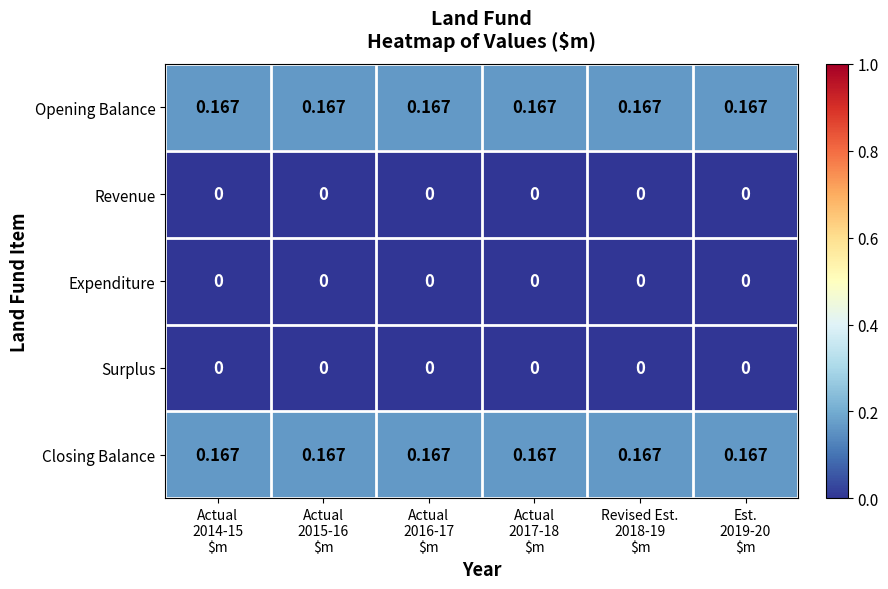

Which series has the widest spread of values?

Opening Balance